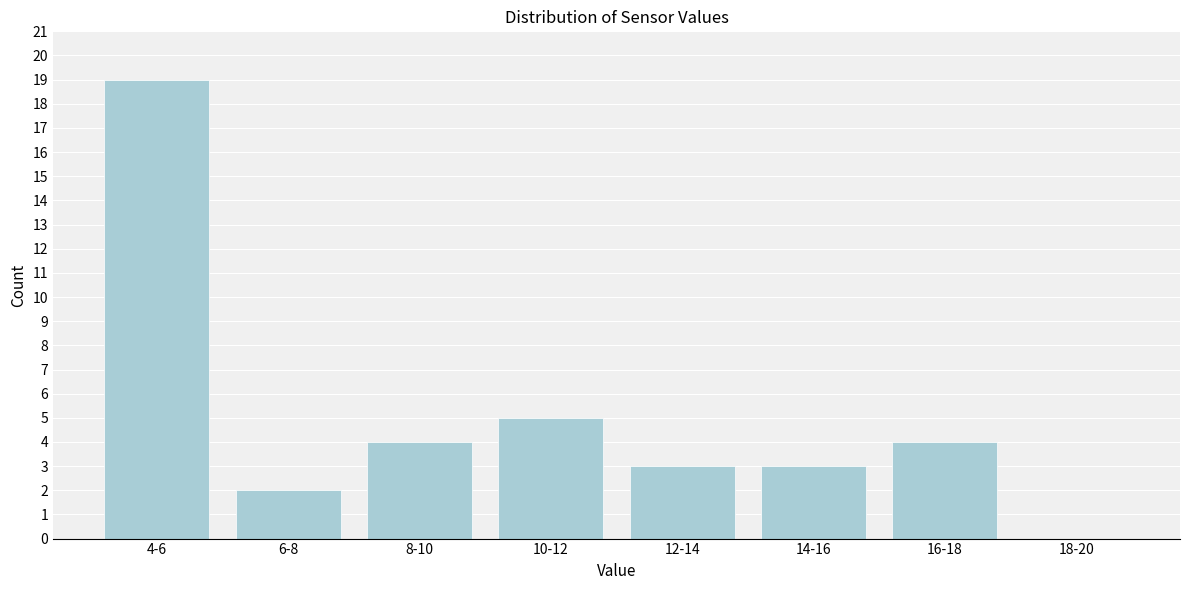

Reading left to right, extract all data points from this chart.

4-6=19	6-8=2	8-10=4	10-12=5	12-14=3	14-16=3	16-18=4	18-20=0